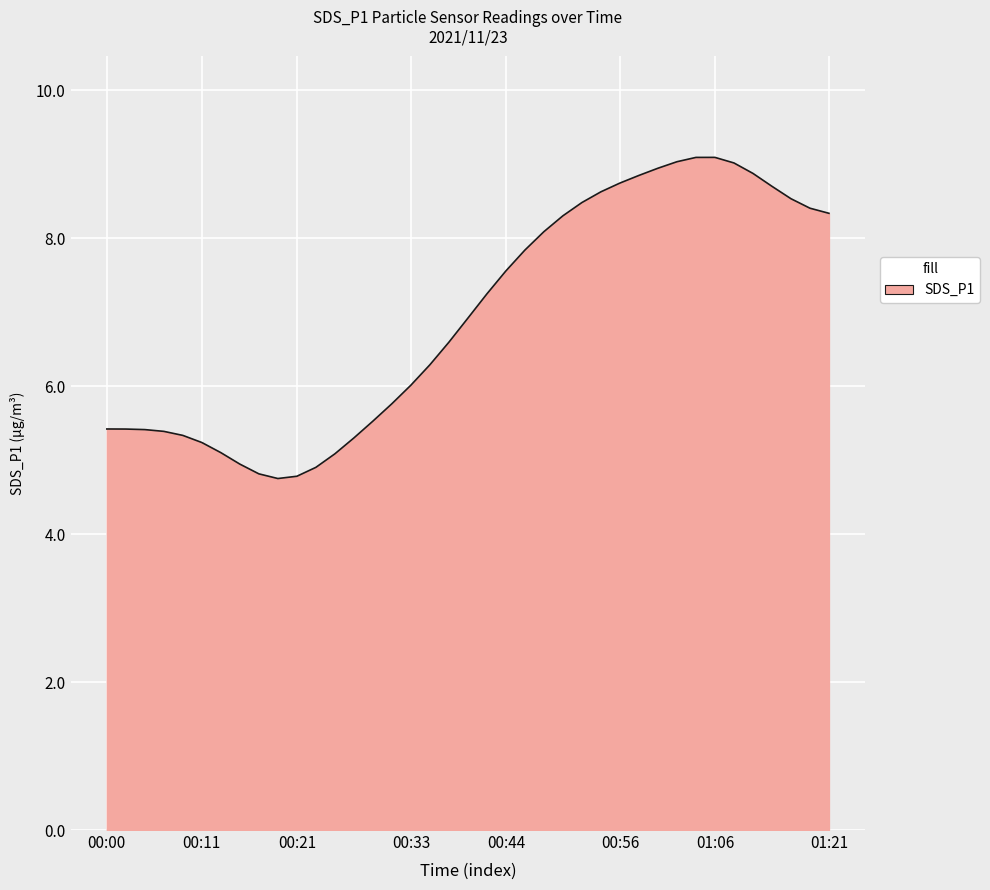

What is the greatest value displayed?

9.1